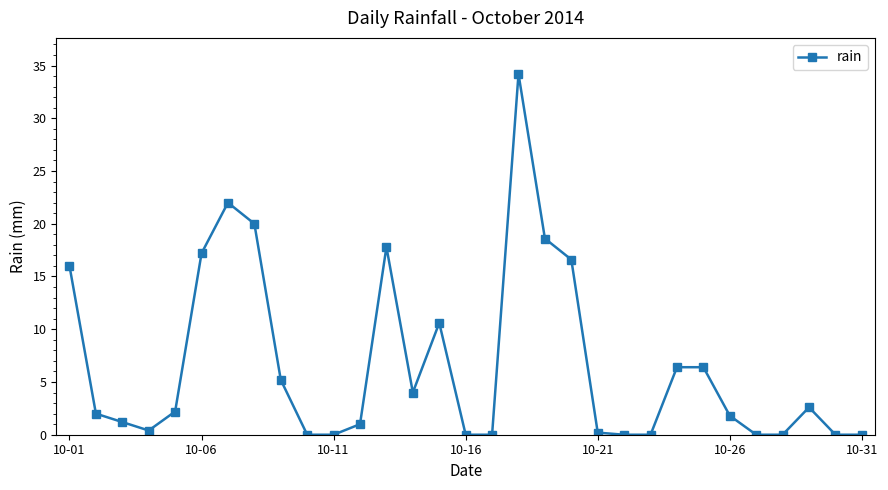

What is the value of the 12th point from the left?

1.0